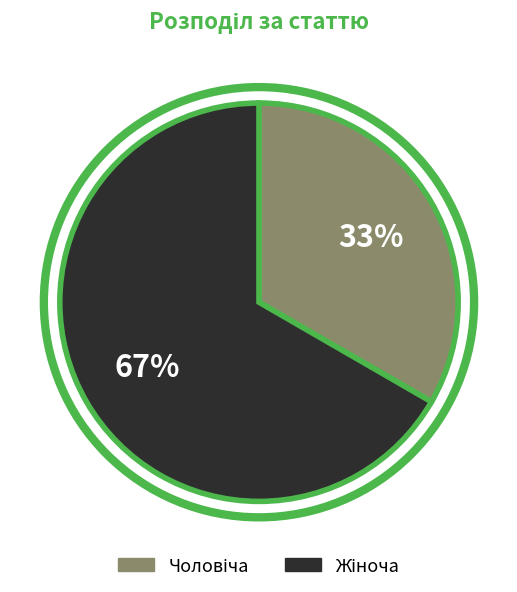

How many segments does this pie chart have?

2